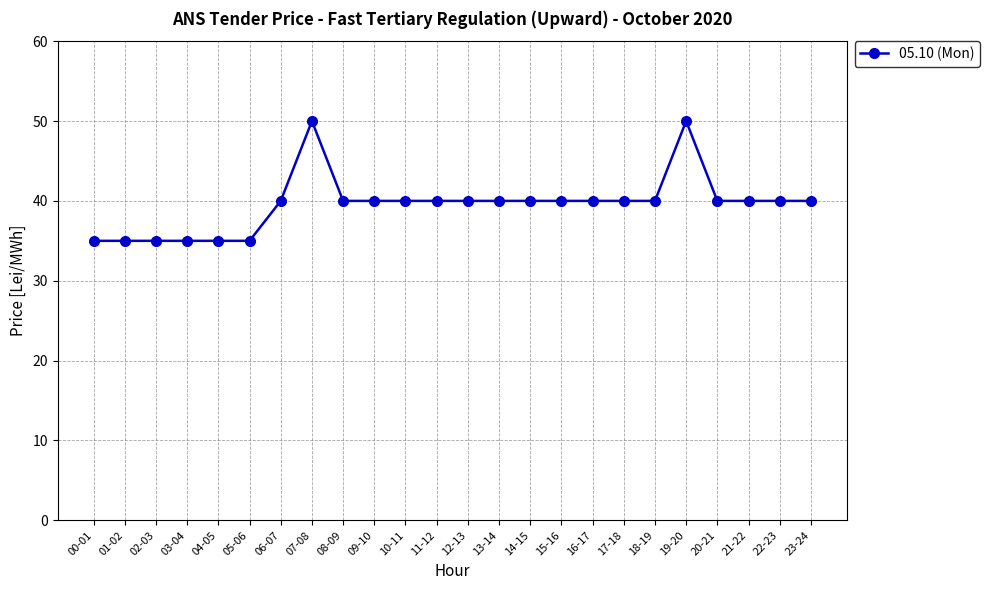

Is it true that the value at 05-06 is 35?

True